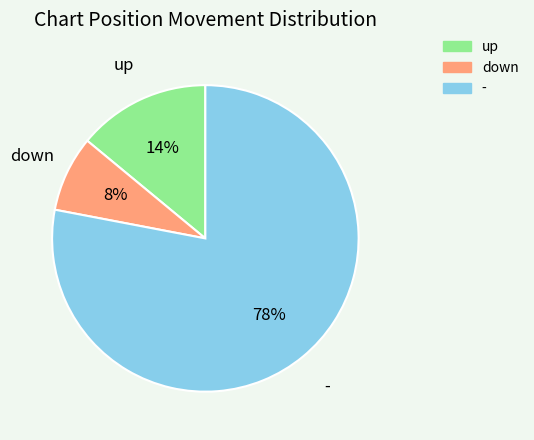

Count the number of slices in the pie.

3